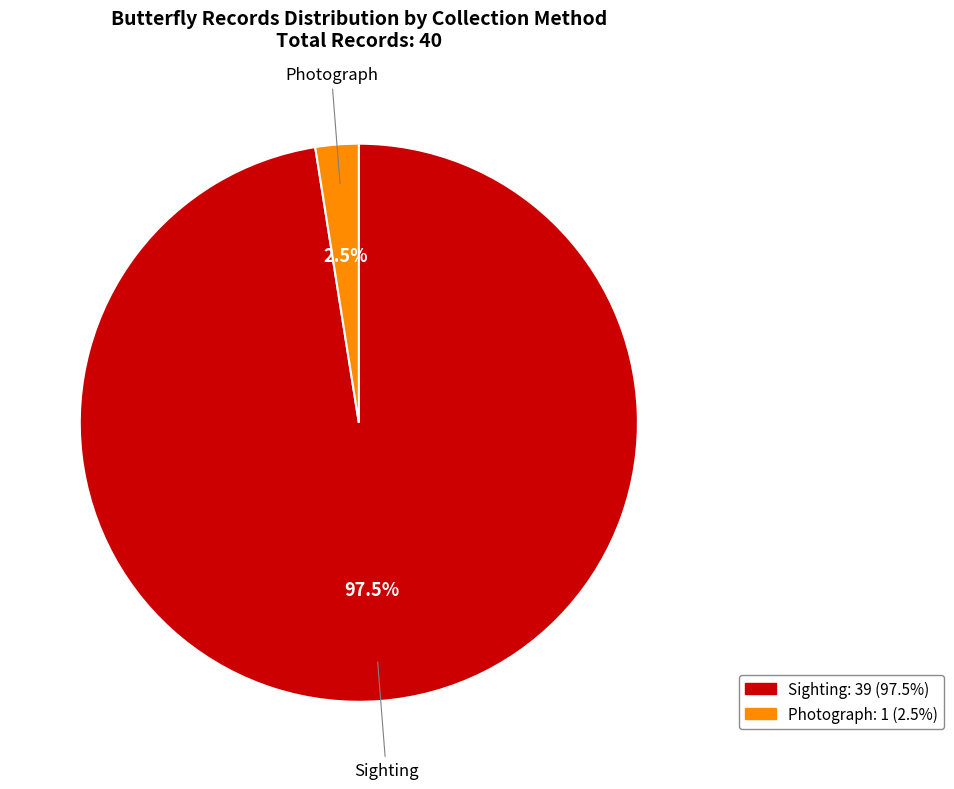

Is there any slice that represents more than half of the pie?

Yes